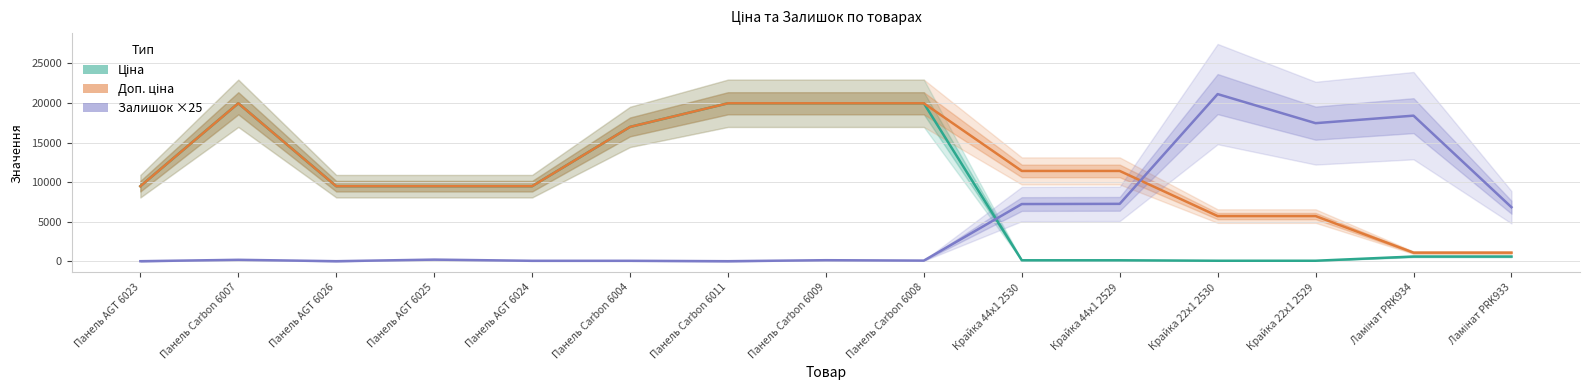

Between Ламінат PRK934 and Ламінат PRK933, which series saw the biggest shift?

Залишок ×25